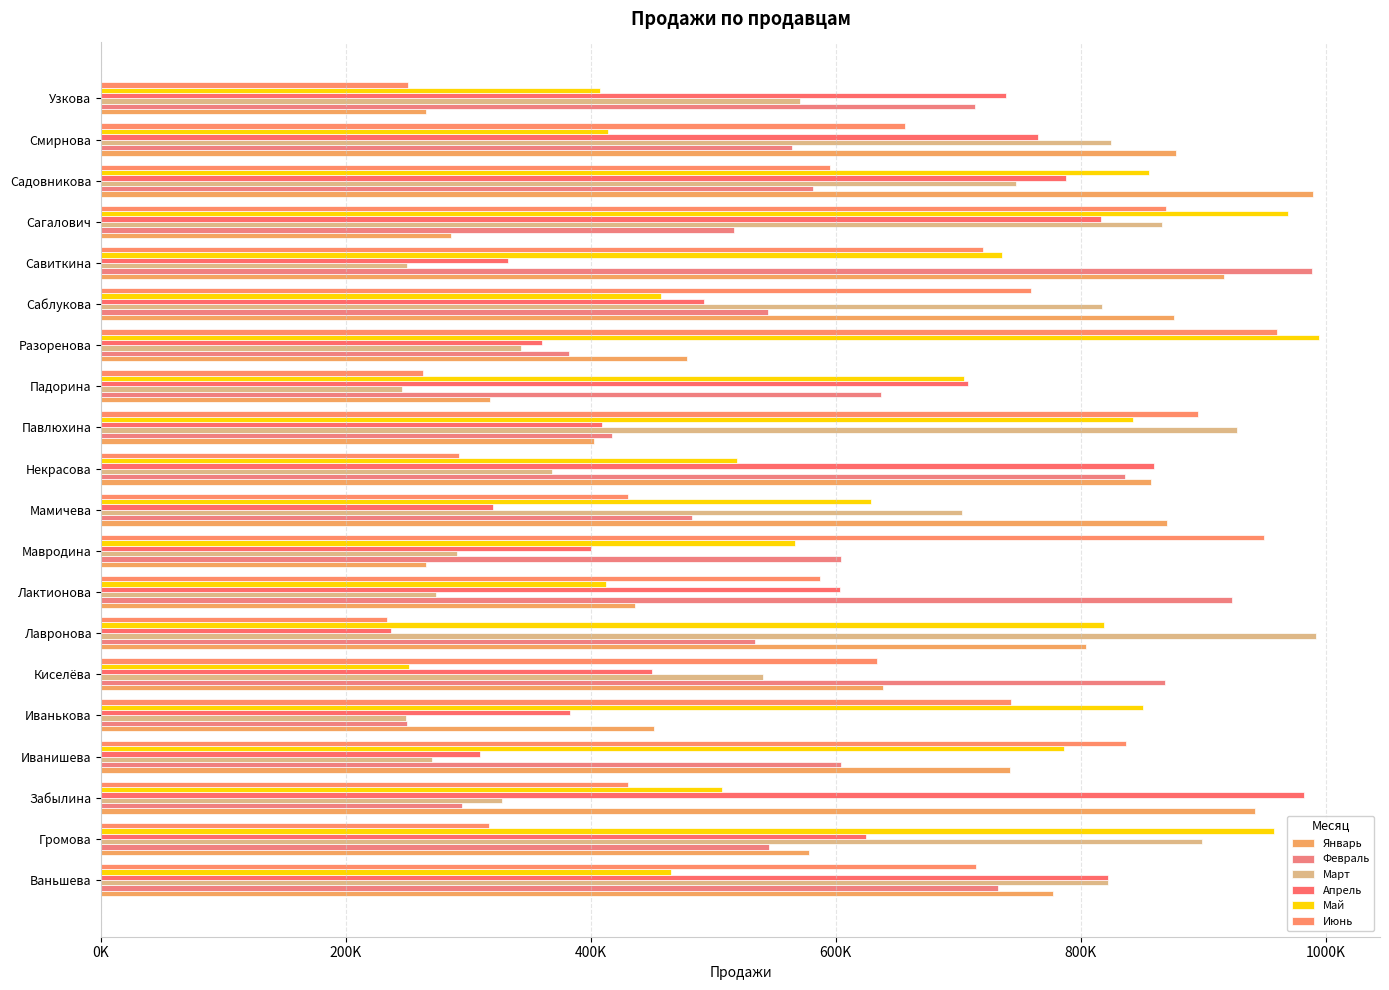

Which series has the widest spread of values?

Март